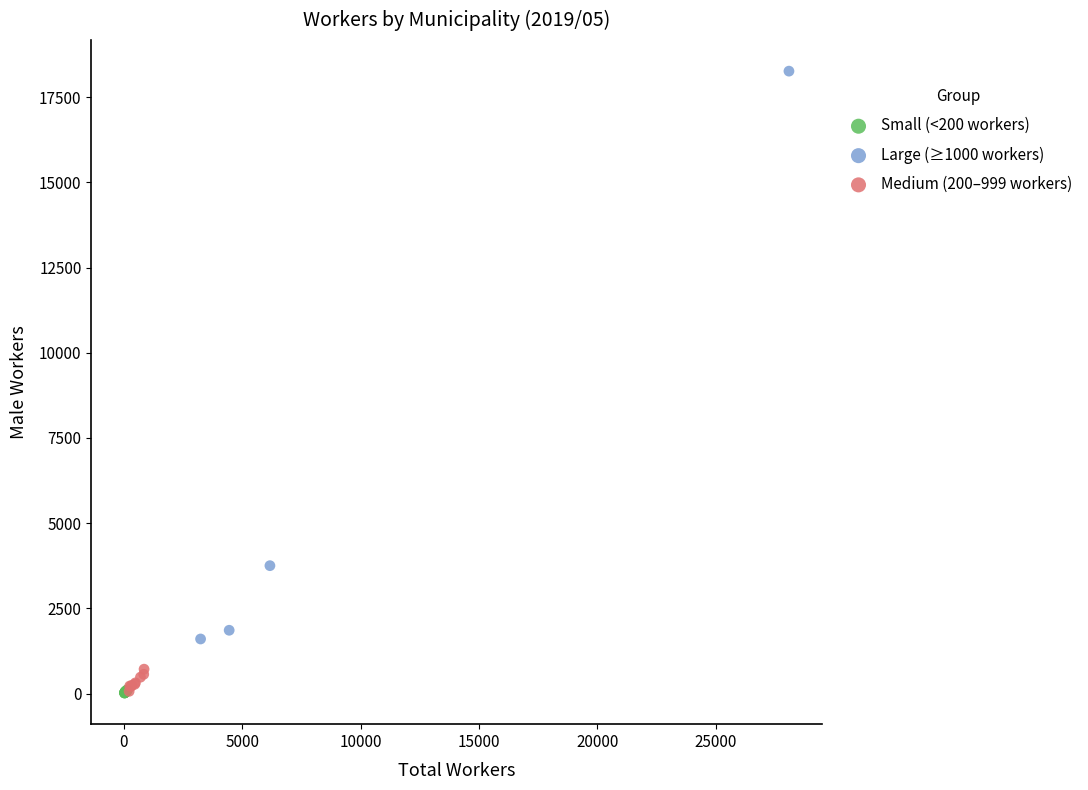

Which series has the widest spread of Y values?

Large (≥1000 workers)